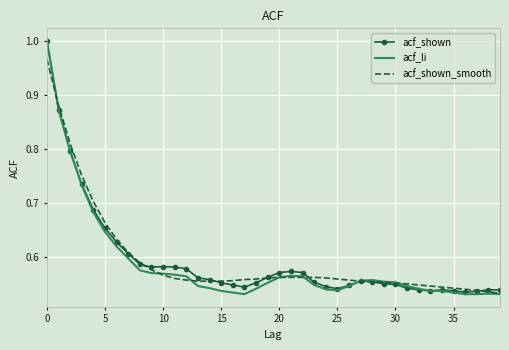

Which series has the widest spread of values?

acf_li